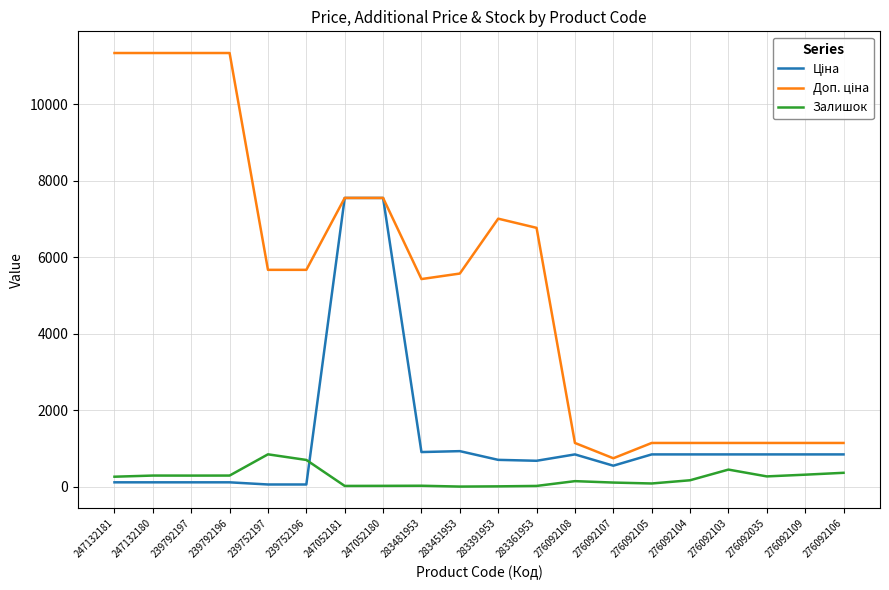

What is the greatest value displayed?

11334.0